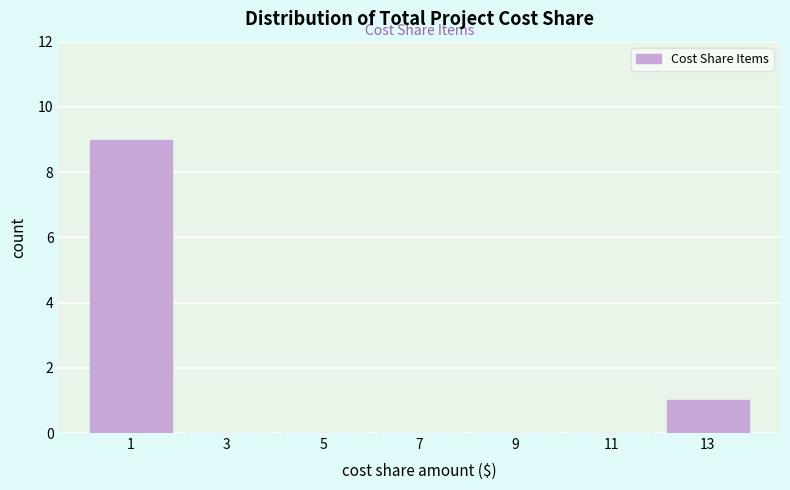

Reading right to left, transcribe all the data shown in this chart.

13=1	11=0	9=0	7=0	5=0	3=0	1=9